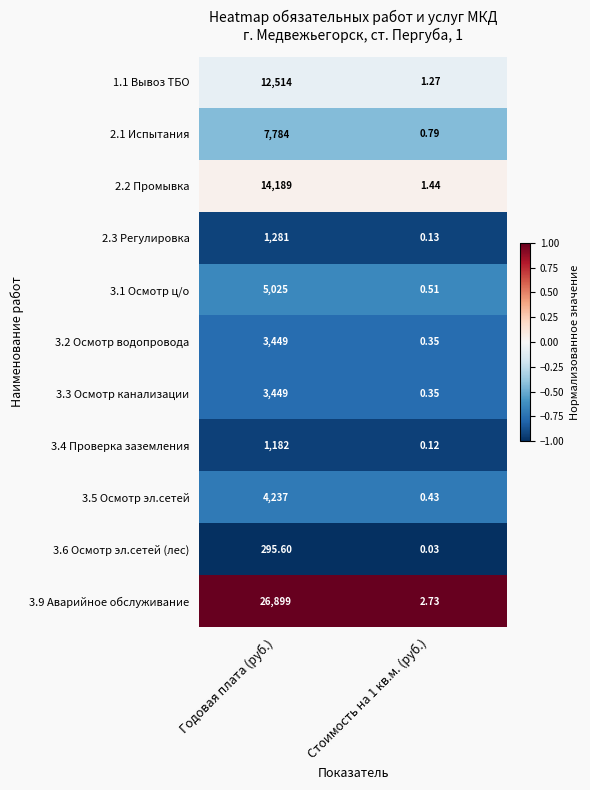

Which series has the largest total across all categories?

3.9 Аварийное обслуживание